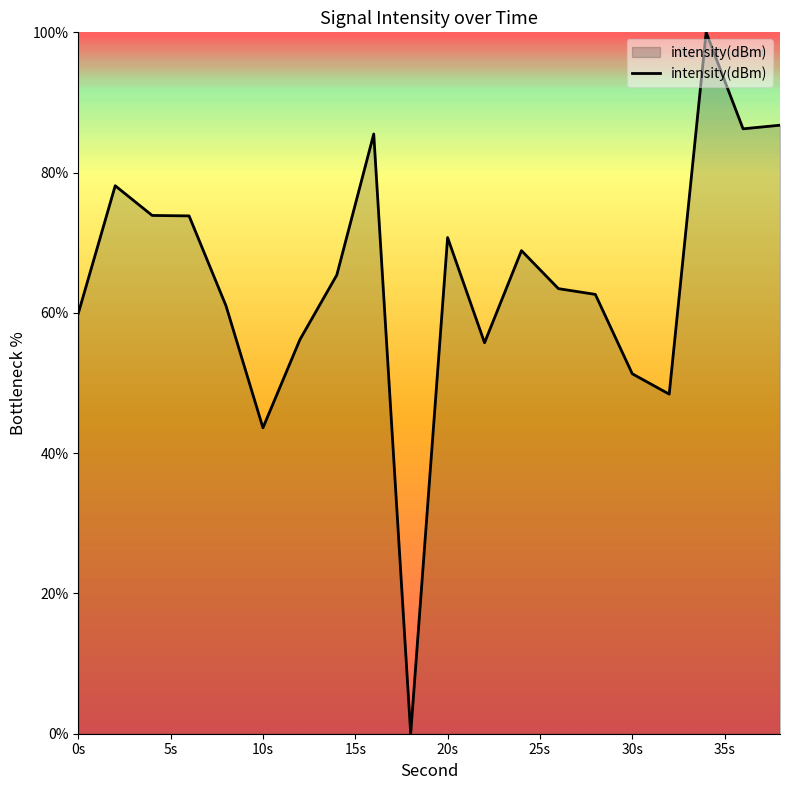

What is the difference between the maximum and minimum values?

100.0